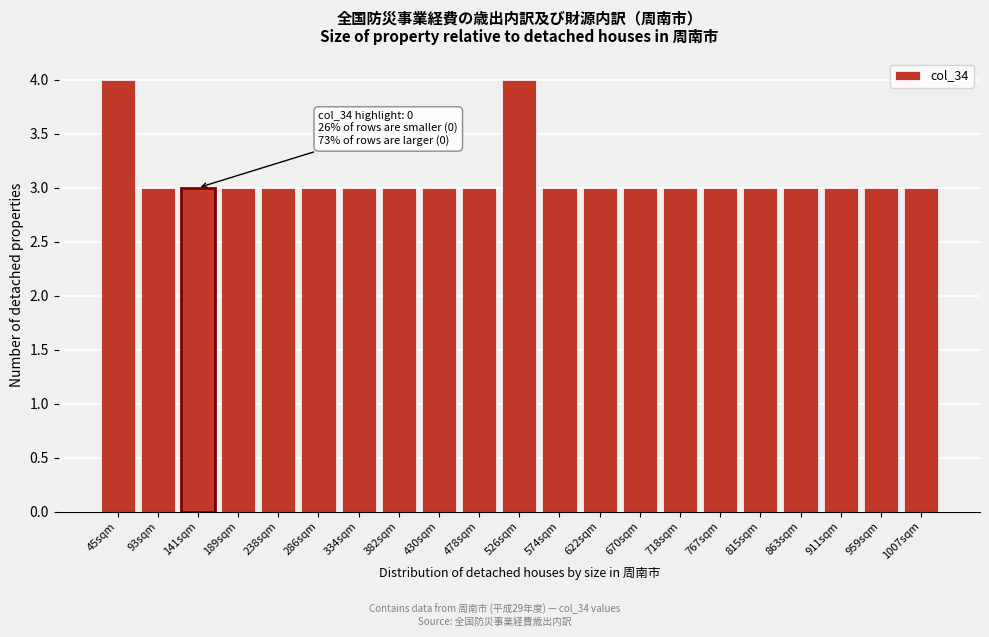

Reading right to left, list all the values displayed in this chart.

1007sqm=3	959sqm=3	911sqm=3	863sqm=3	815sqm=3	767sqm=3	718sqm=3	670sqm=3	622sqm=3	574sqm=3	526sqm=4	478sqm=3	430sqm=3	382sqm=3	334sqm=3	286sqm=3	238sqm=3	189sqm=3	141sqm=3	93sqm=3	45sqm=4